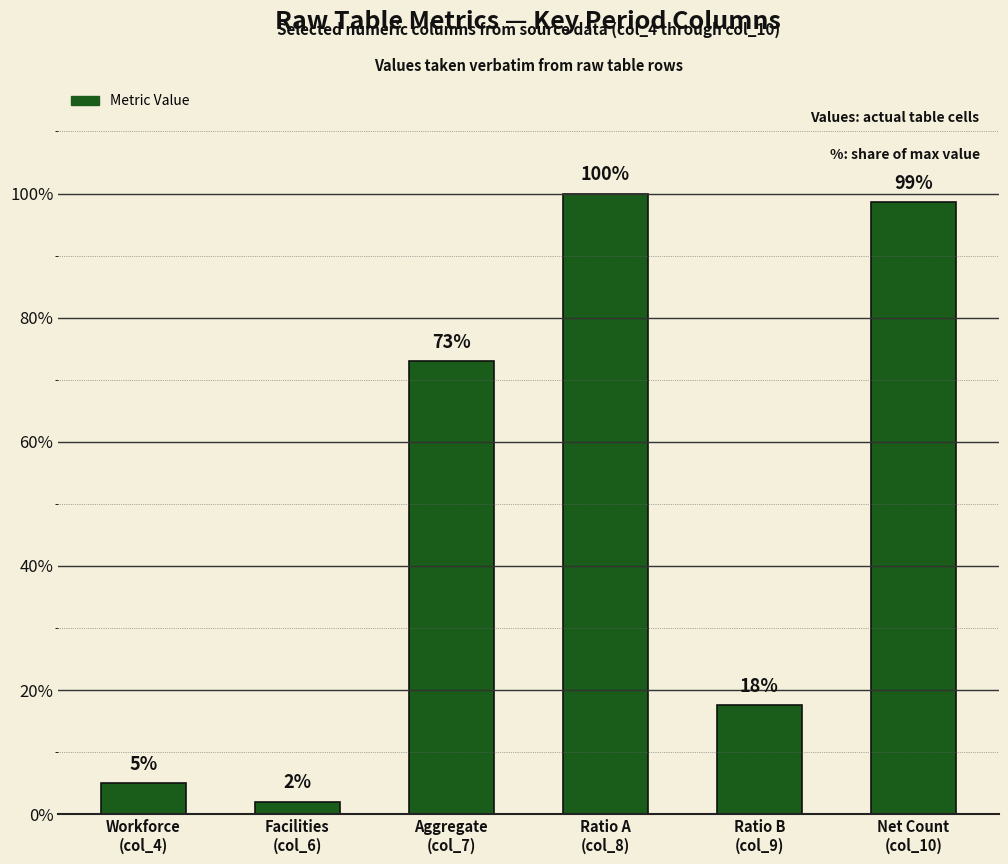

List the labels in order of value, smallest first.

Facilities
(col_6), Workforce
(col_4), Ratio B
(col_9), Aggregate
(col_7), Net Count
(col_10), Ratio A
(col_8)